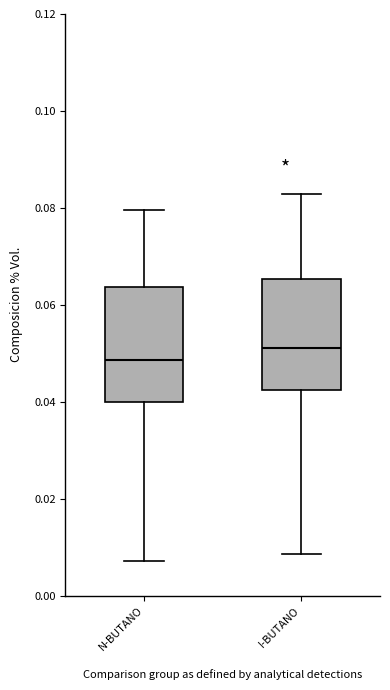

Which box's median line is the lowest?

N-BUTANO